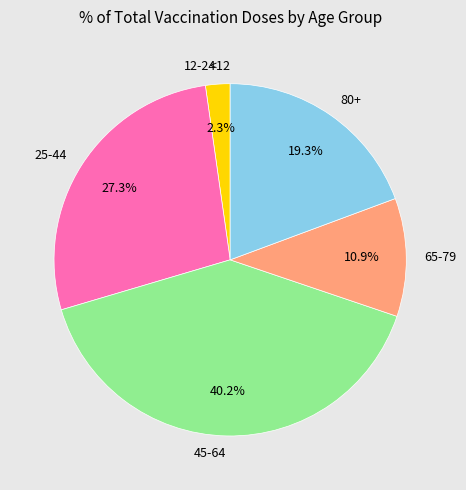

Is there any slice that represents more than half of the pie?

No